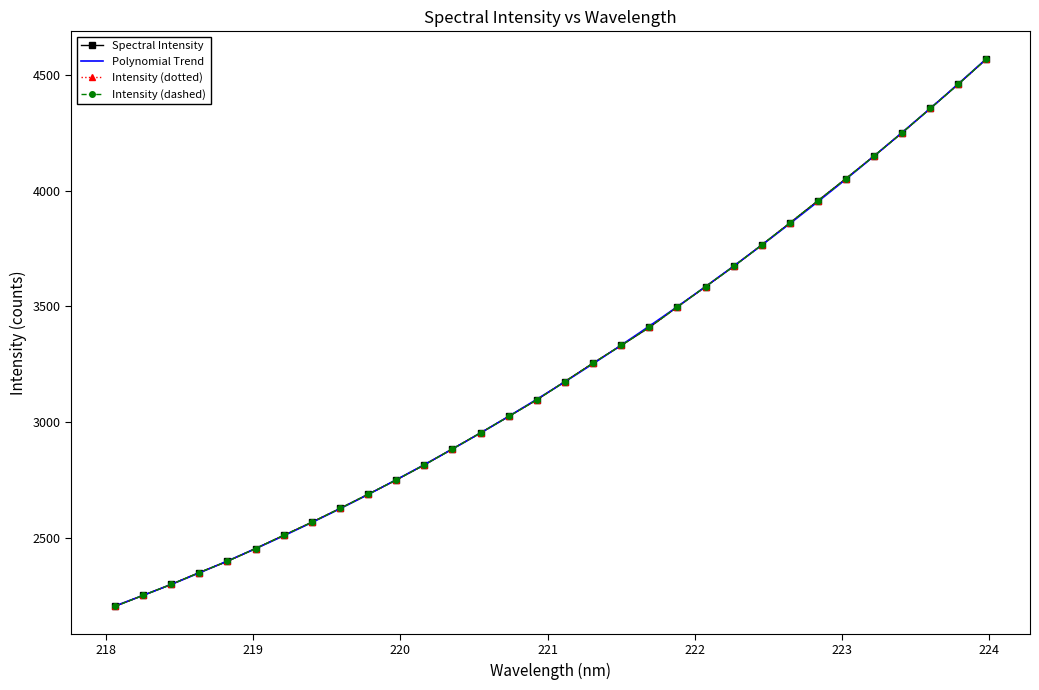

How many categories are shown in the chart?

32